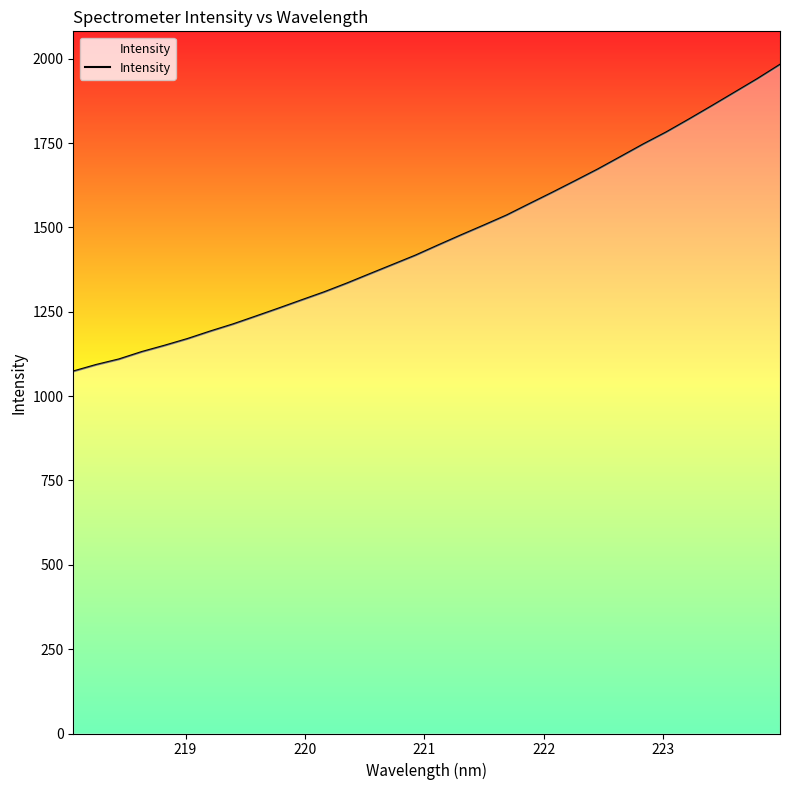

What is the difference between the maximum and minimum values?

909.1